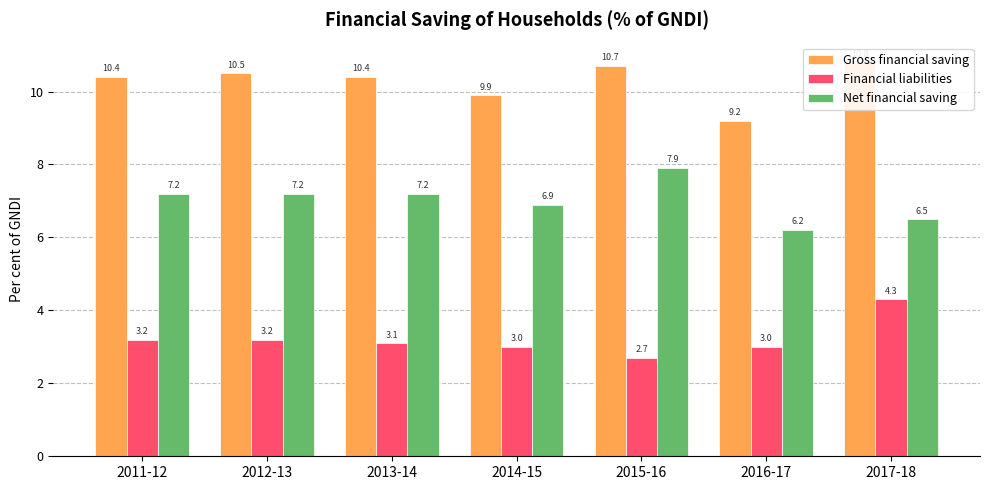

What is the spread (max minus min) of values at 2015-16?

8.0